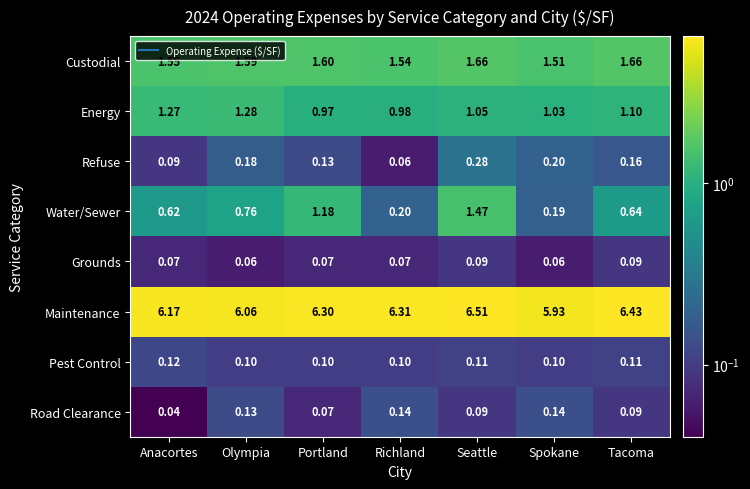

At which category is the sum across all series the highest?

Seattle